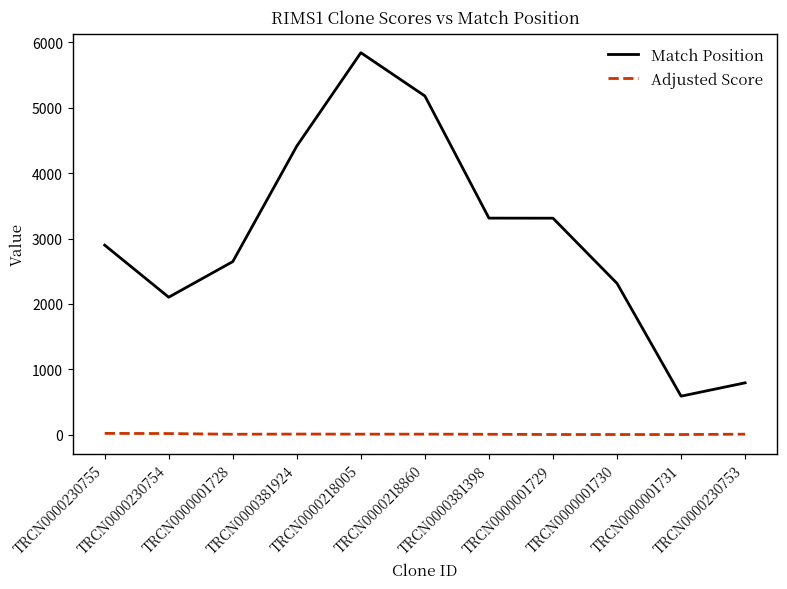

List the series in order of their overall mean, highest first.

Match Position, Adjusted Score